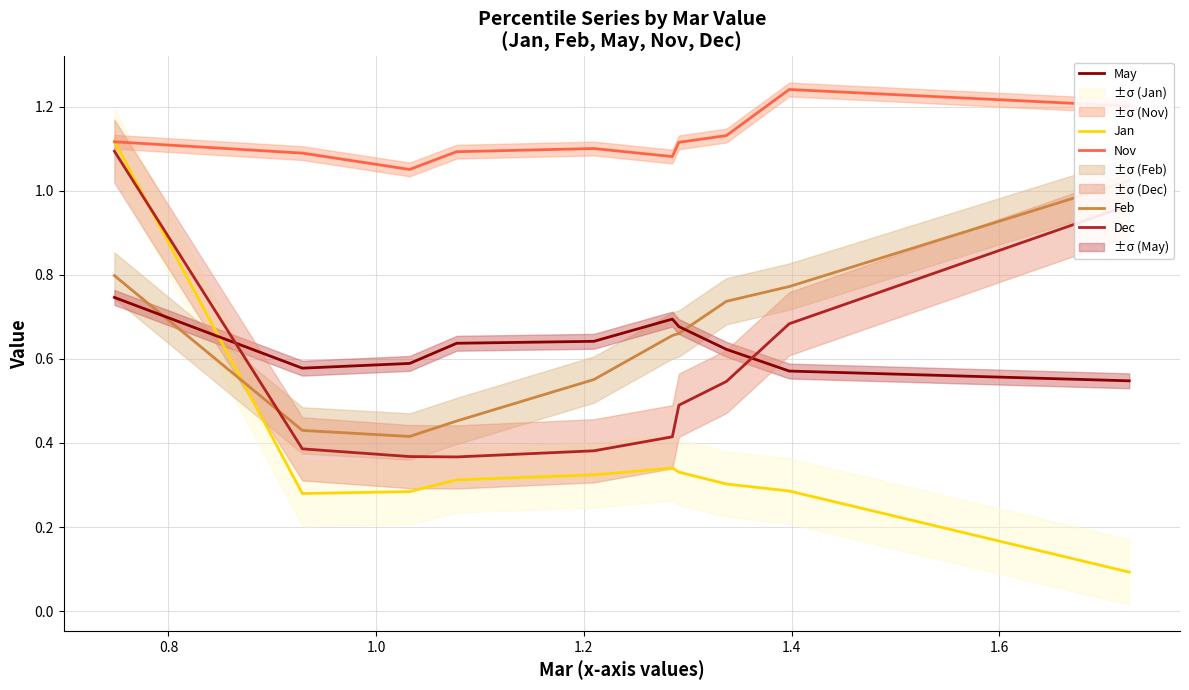

Count the May values in the range 0 to 1.

10